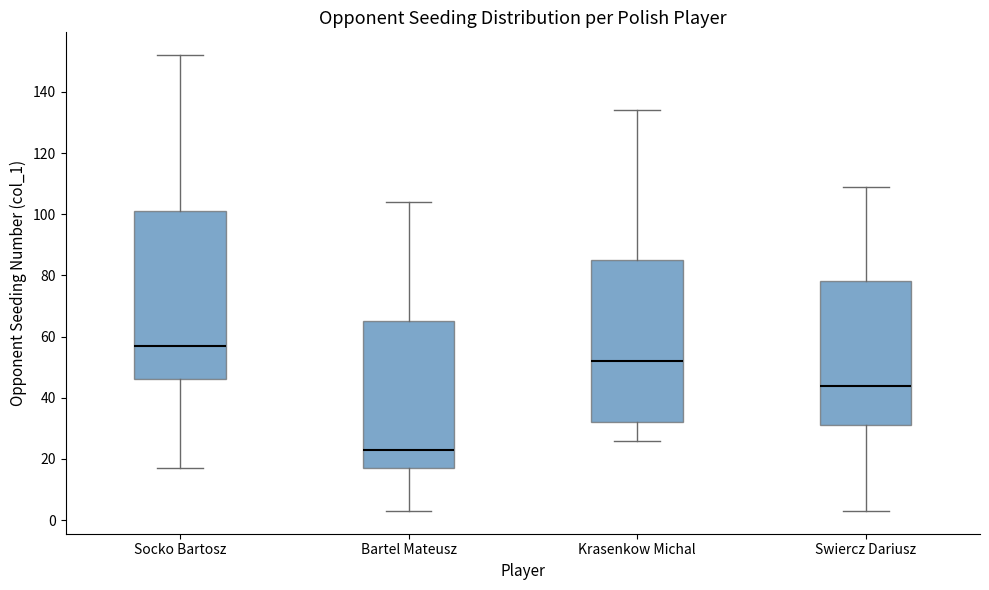

Which box's median line is the highest?

Socko Bartosz